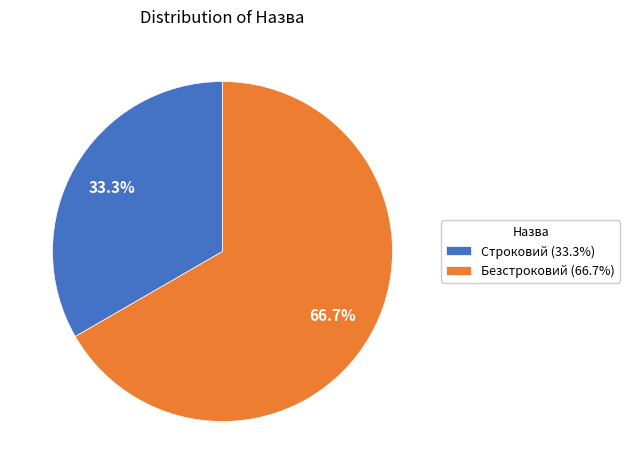

Which has a higher value, Безстроковий (66.7%) or Строковий (33.3%)?

Безстроковий (66.7%)